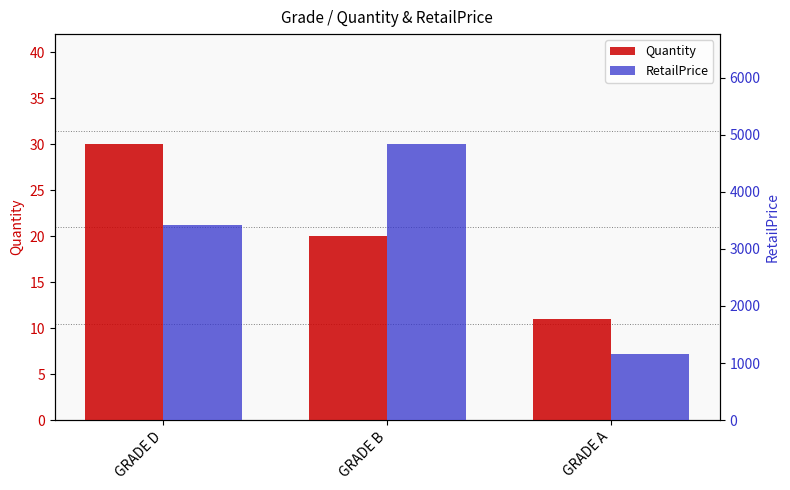

Is the value of Quantity at GRADE A greater than the value of RetailPrice at GRADE A?

No